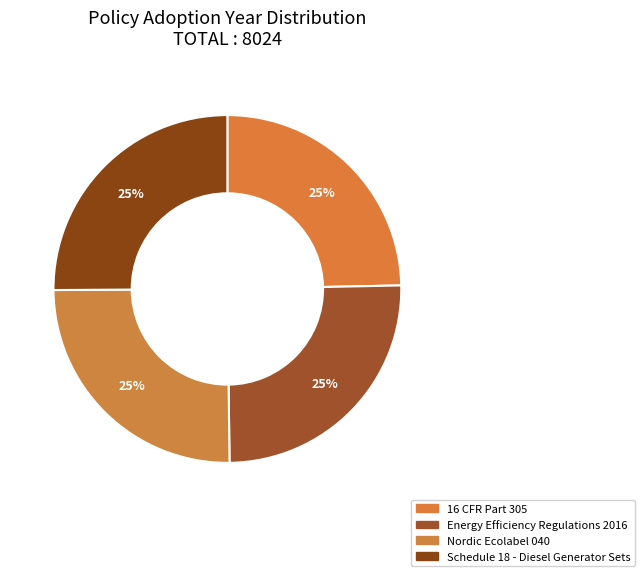

Is it true that Energy Efficiency Regulations 2016 is 32% of the pie?

False